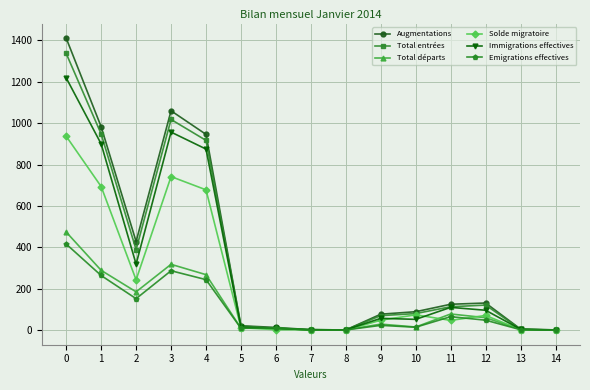

Does the chart have visible grid lines?

Yes